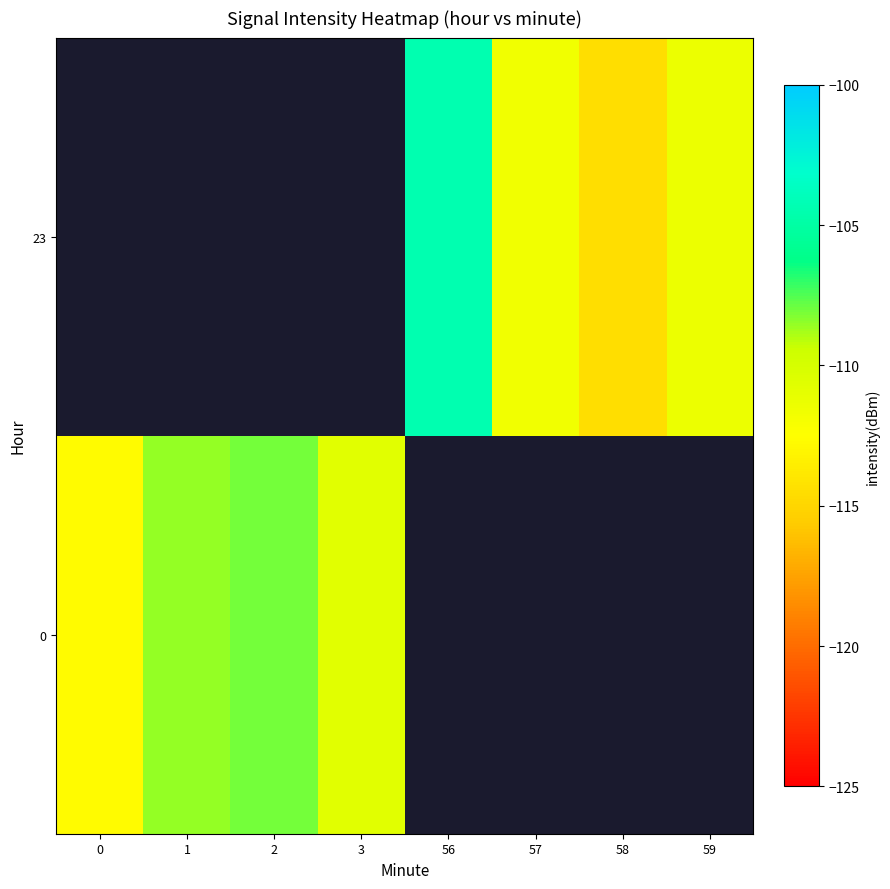

List the series in order of their peak value, highest first.

0, 23